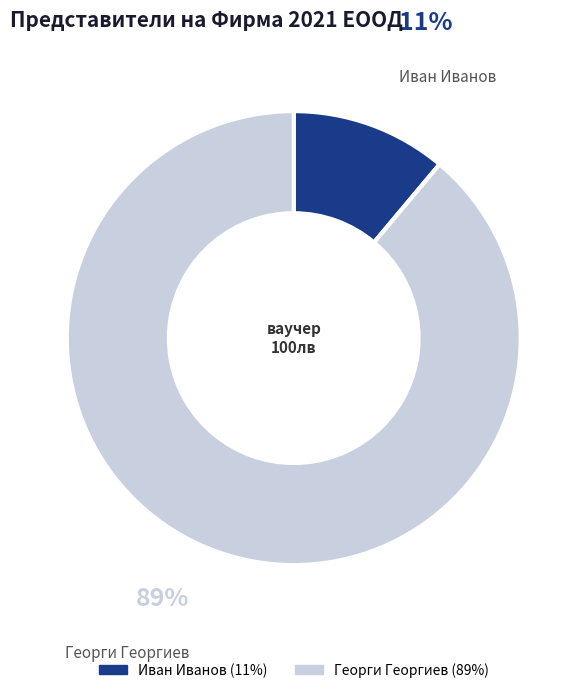

How many segments does this pie chart have?

2